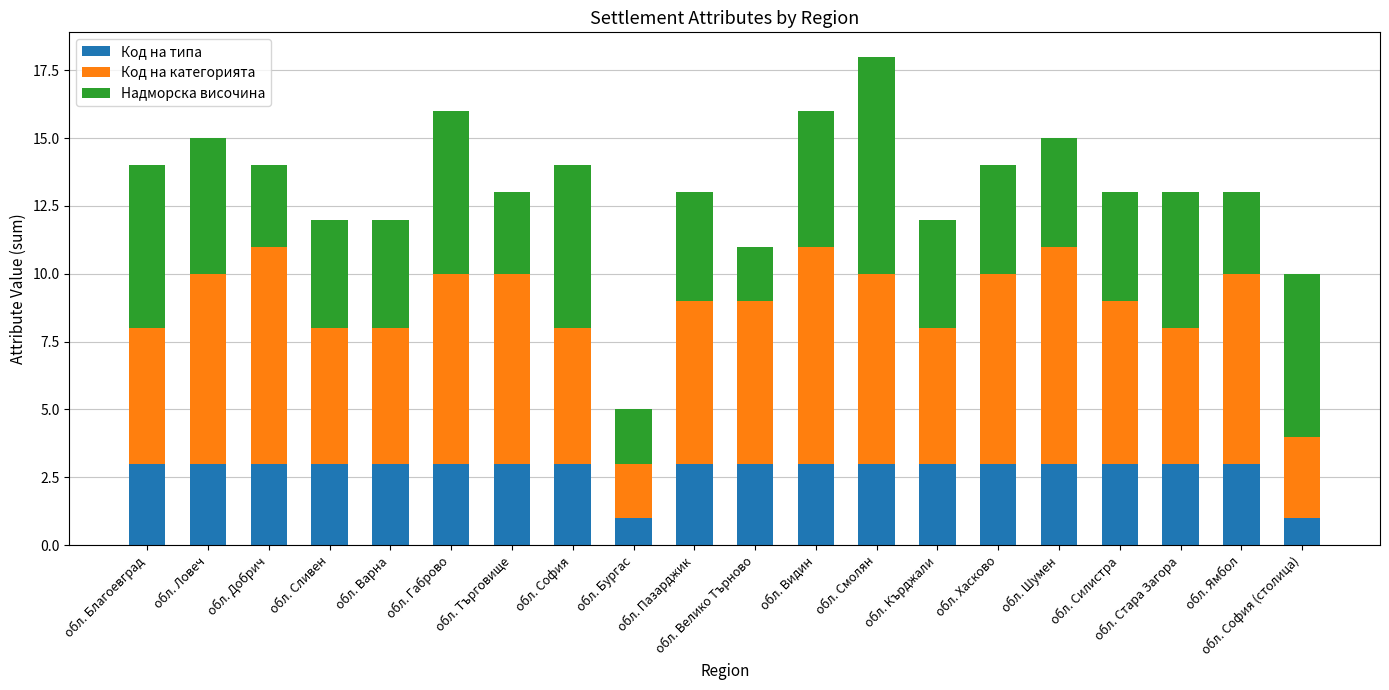

What is the maximum value for Код на типа?

3